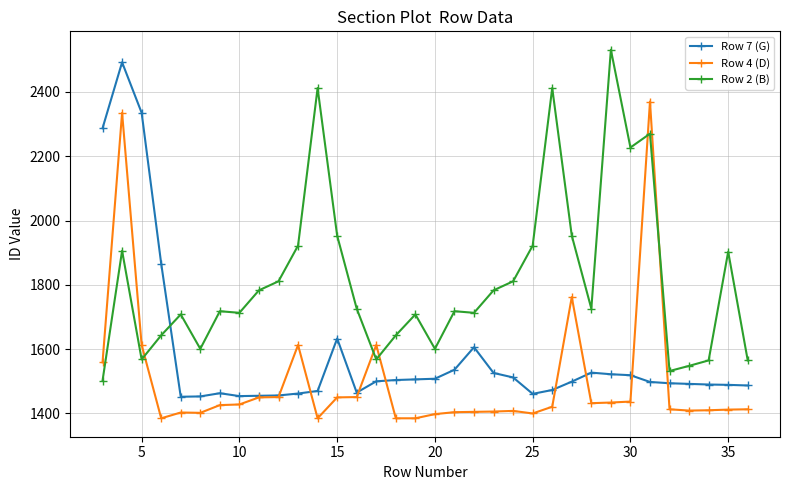

What is the value of the Row 2 (B) point at the 2nd from the left?

1906